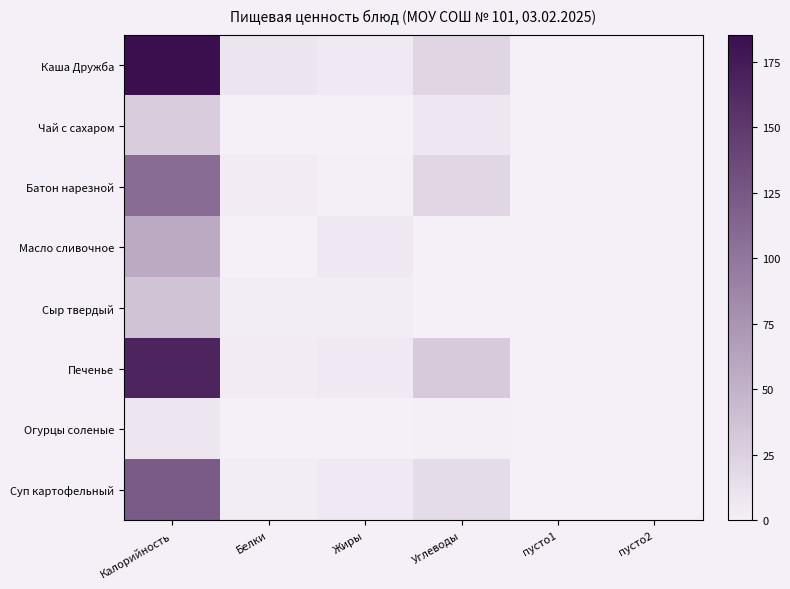

Between Белки and Углеводы, which series saw the biggest shift?

Печенье